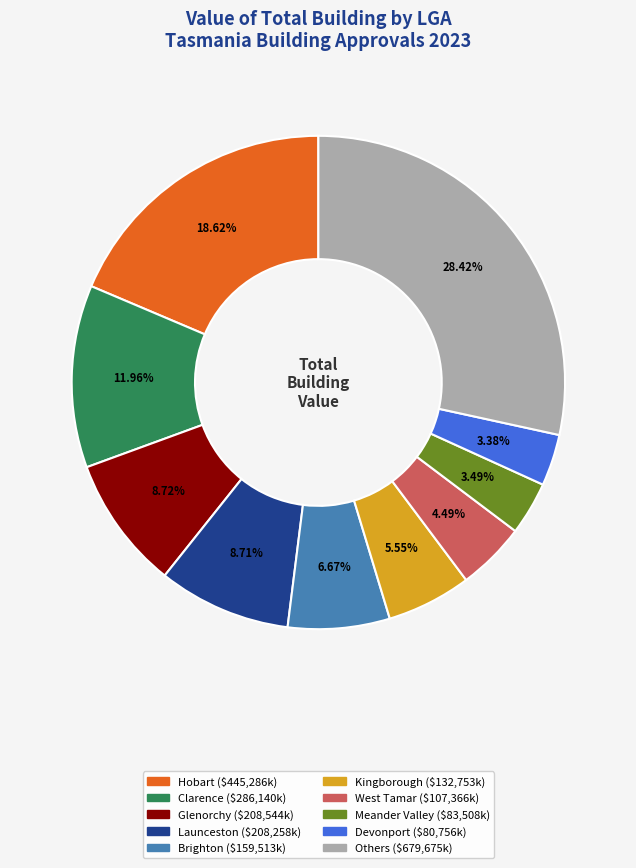

Is there any slice that represents more than half of the pie?

No